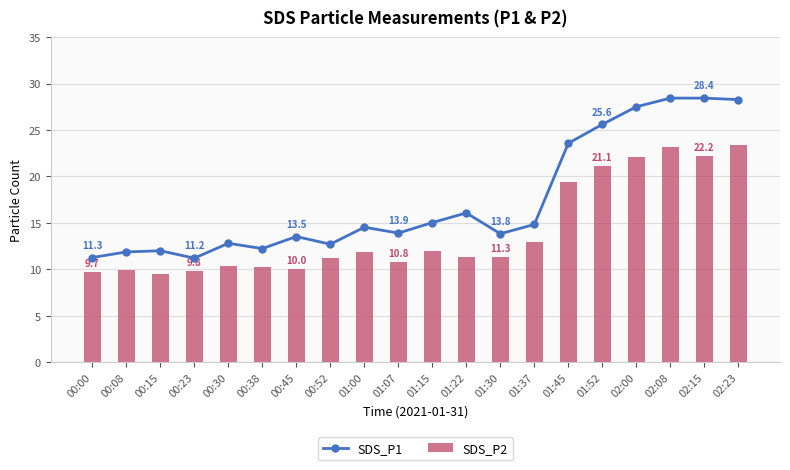

At 01:22, list the series in order from largest to smallest.

SDS_P1, SDS_P2